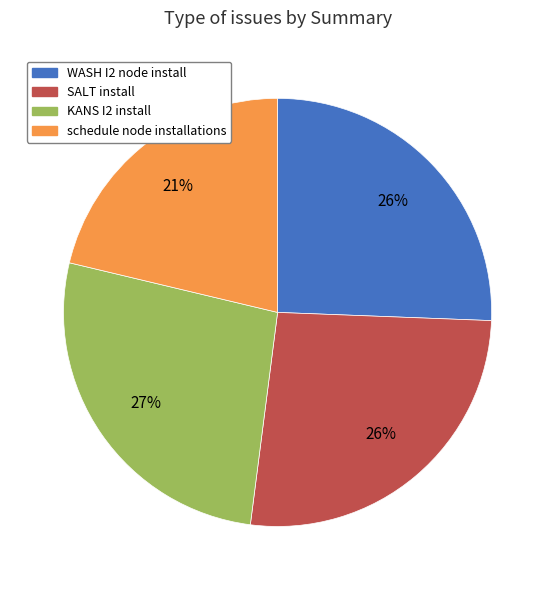

Which slice is the smallest?

schedule node installations